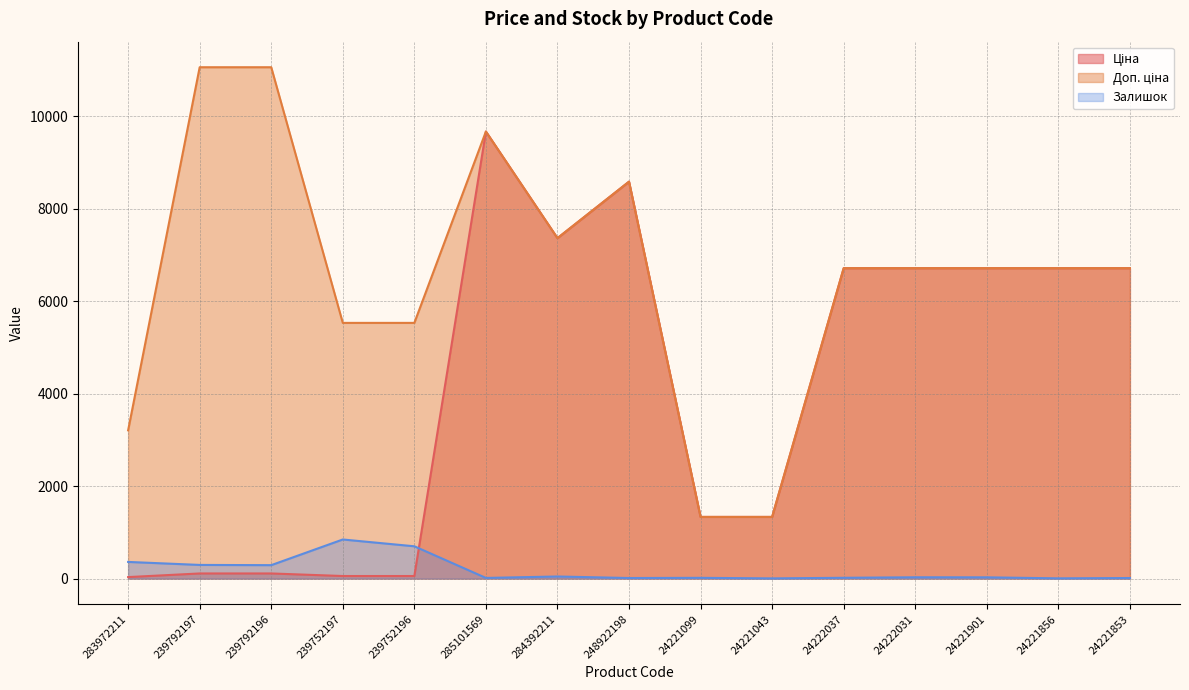

At which category is the sum across all series the highest?

285101569